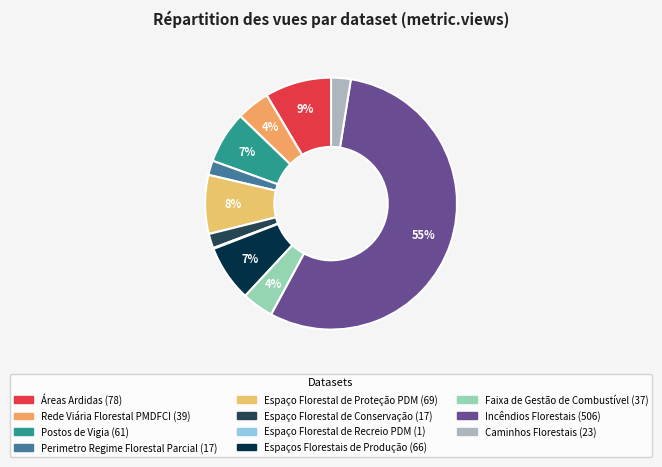

How much of the chart is everything except Postos de Vigia?

93.3%